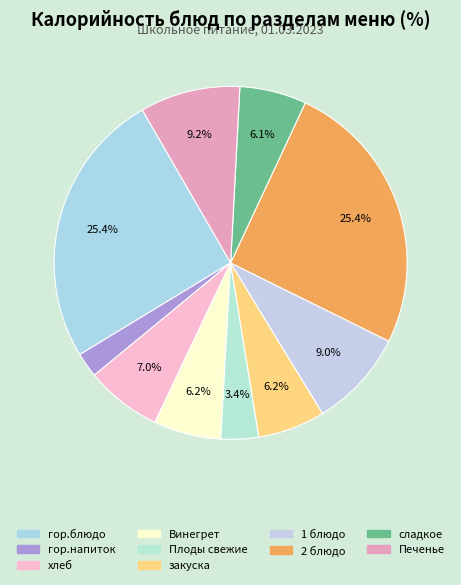

Is 1 блюдо the majority of the pie?

No